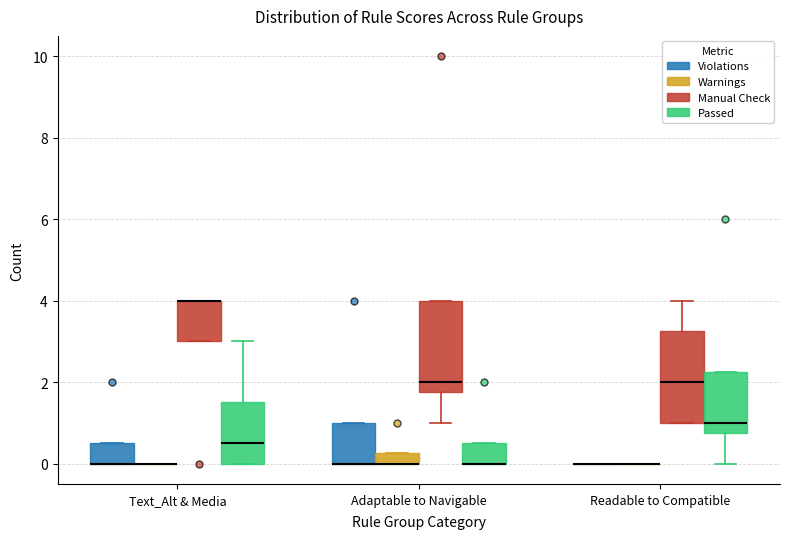

Where does the lower whisker of the box for Adaptable to Navigable (Manual Check) end on the y-axis? The values are not printed on the chart, so give them approximately, as read against the axis.

1.0